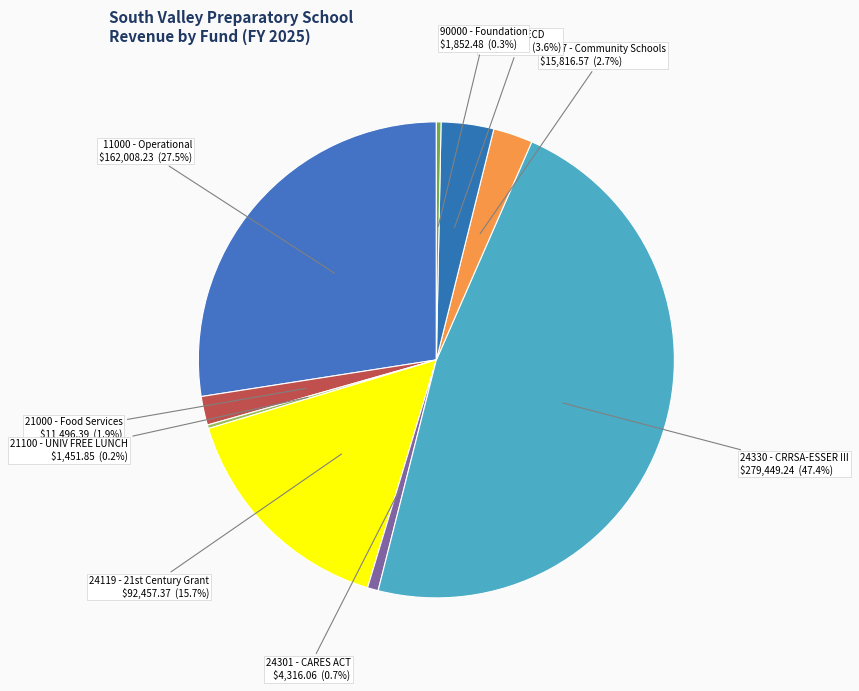

Between 11000 - Operational and 21000 - Food Services, which is larger?

11000 - Operational